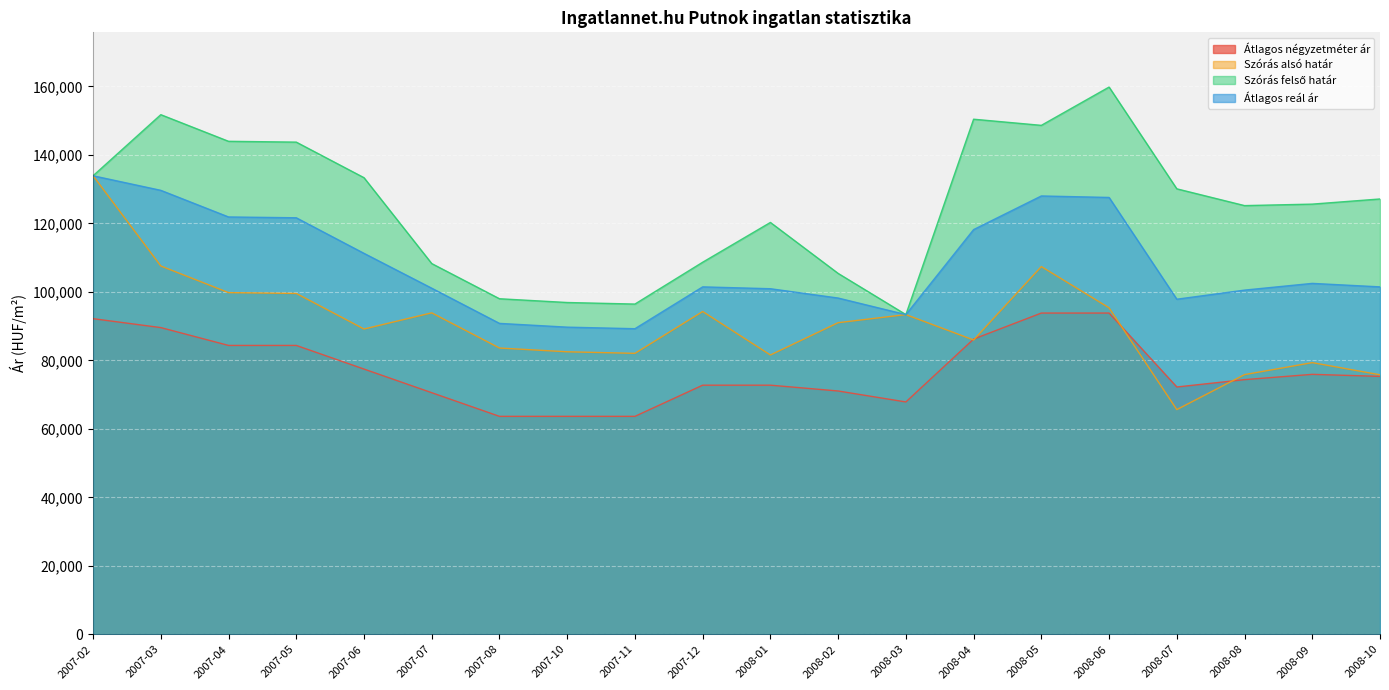

List the series in order of their overall mean, lowest first.

Átlagos négyzetméter ár, Szórás alsó határ, Átlagos reál ár, Szórás felső határ